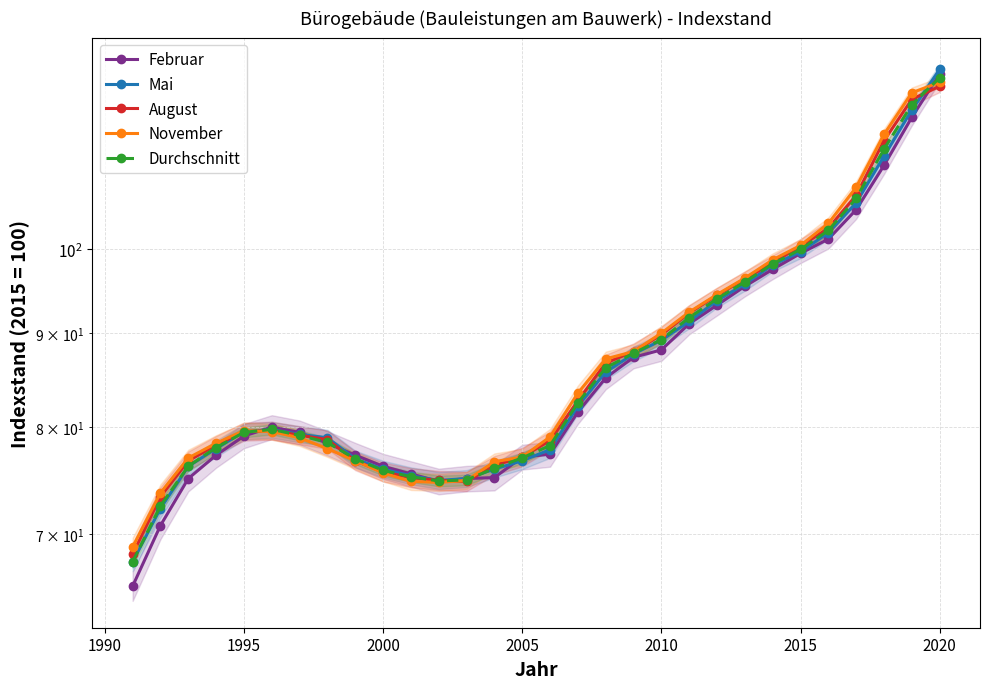

Is the value of November at 13 greater than the value of Mai at 9?

Yes